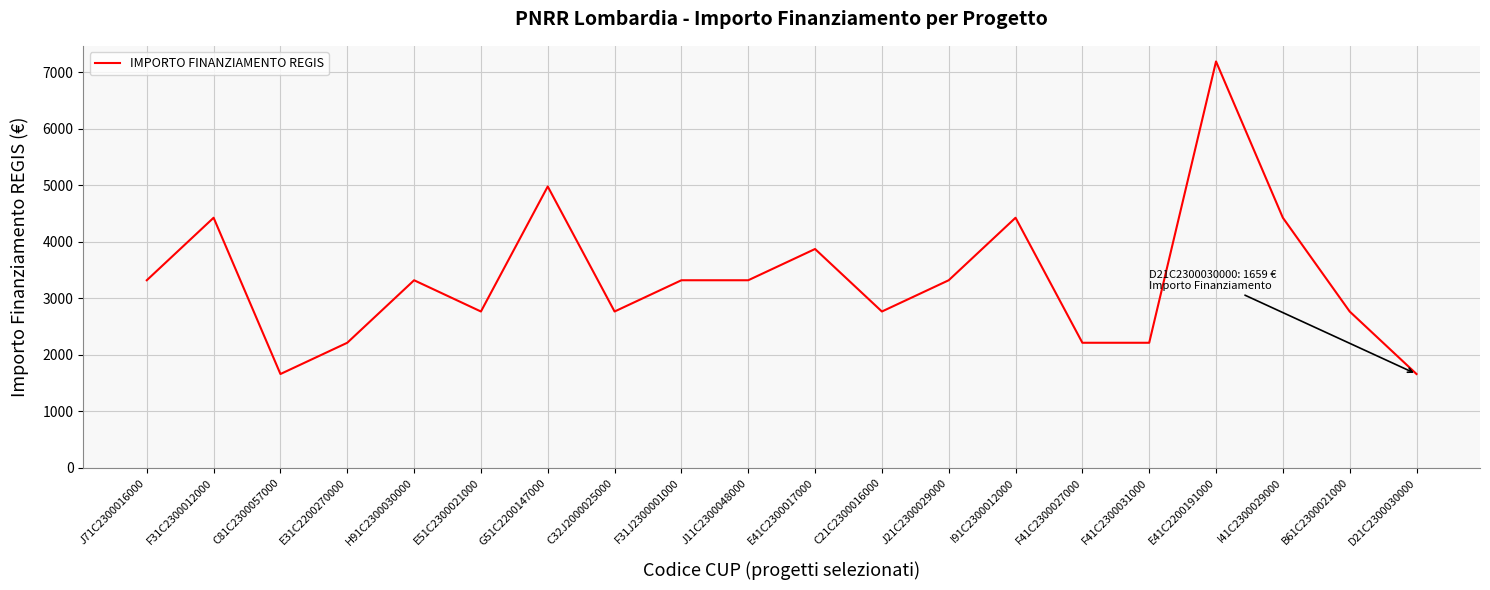

What is the difference between the maximum and minimum values?

5530